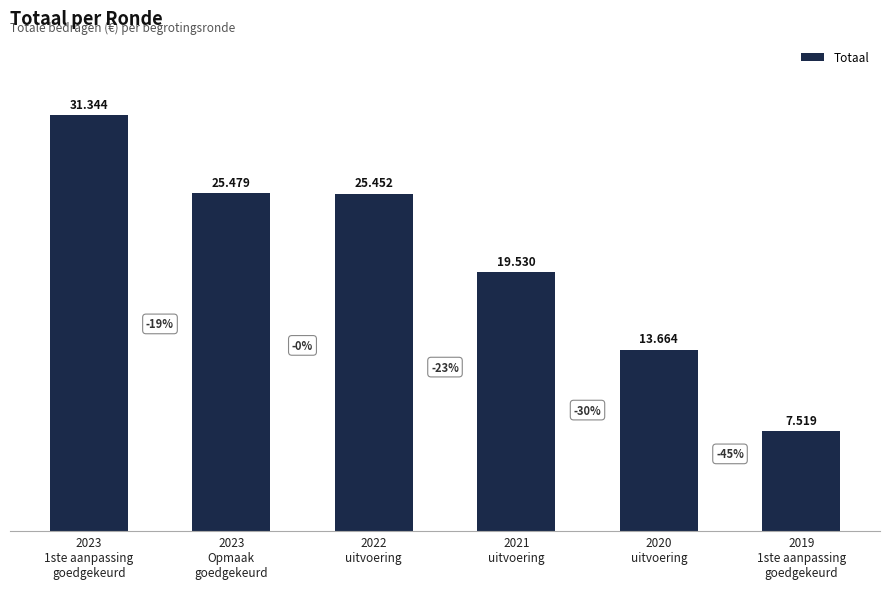

Rank the categories by value from lowest to highest.

2019
1ste aanpassing
goedgekeurd, 2020
uitvoering, 2021
uitvoering, 2022
uitvoering, 2023
Opmaak
goedgekeurd, 2023
1ste aanpassing
goedgekeurd